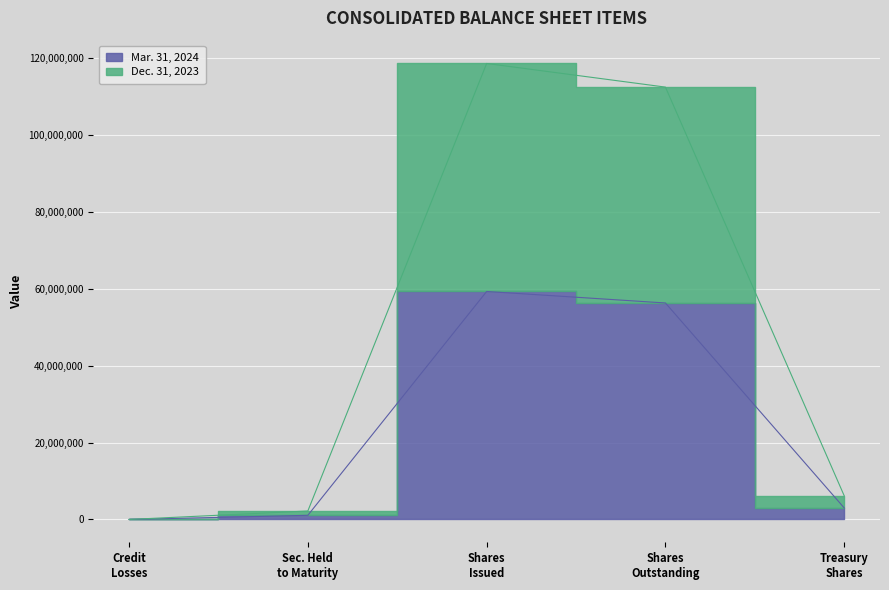

At which label does Mar. 31, 2024 reach its minimum?

Credit Losses